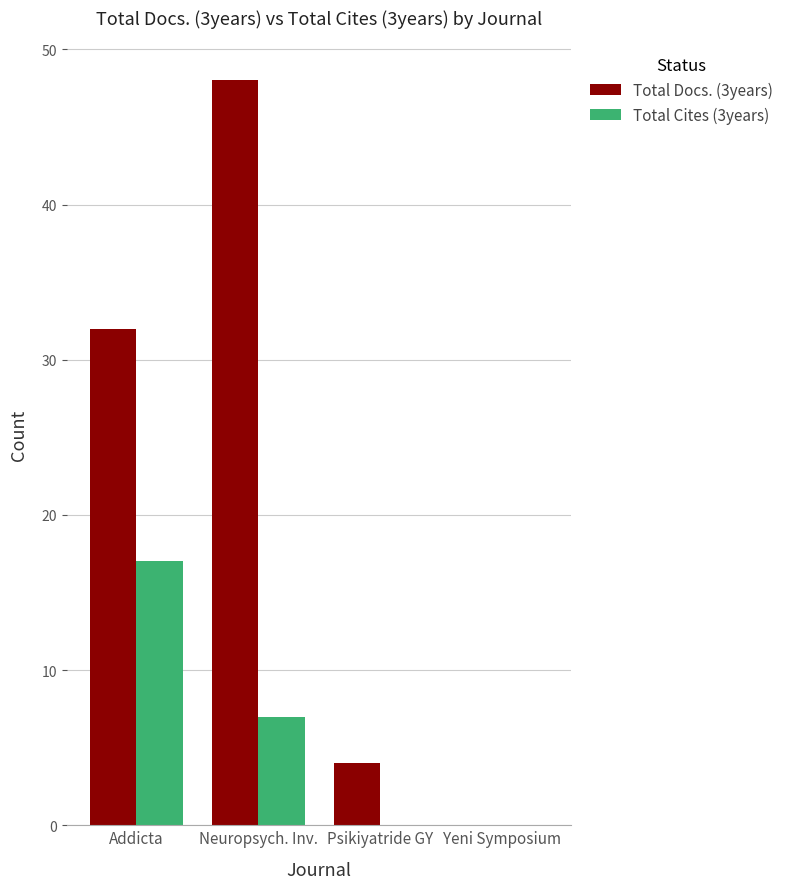

Is the value of Total Docs. (3years) at Addicta greater than the value of Total Cites (3years) at Yeni Symposium?

Yes